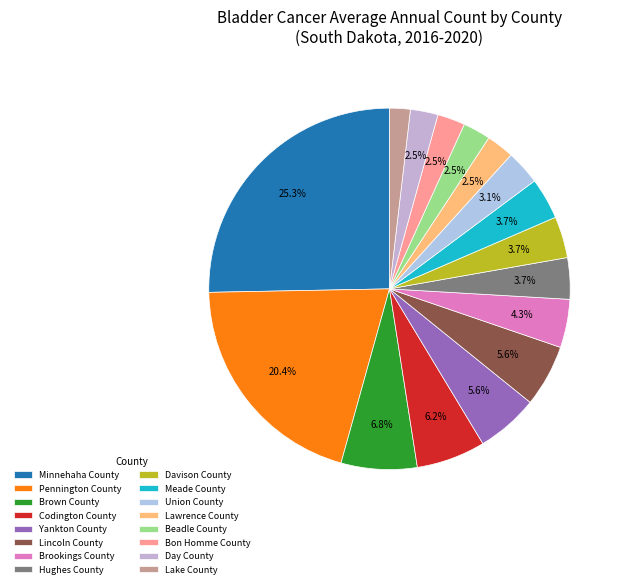

To the nearest percent, what is the average slice percentage?

6%